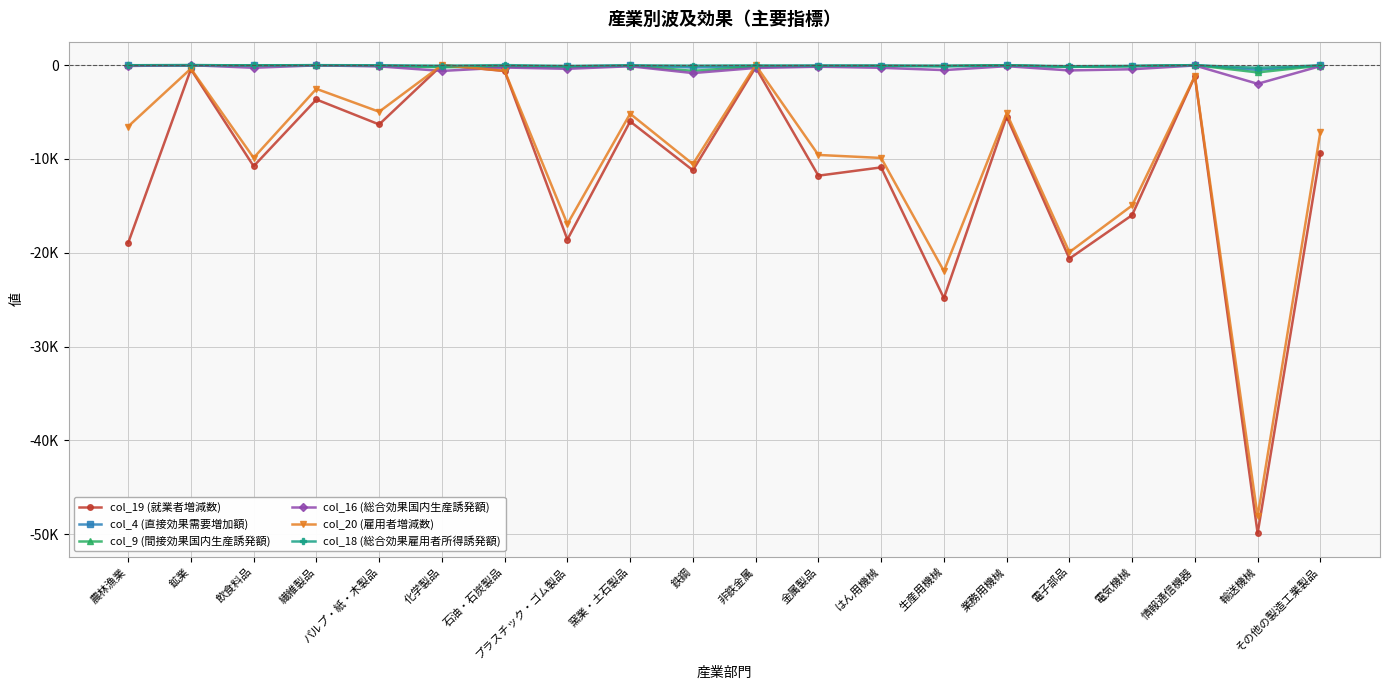

What position from the left is 電気機械?

17